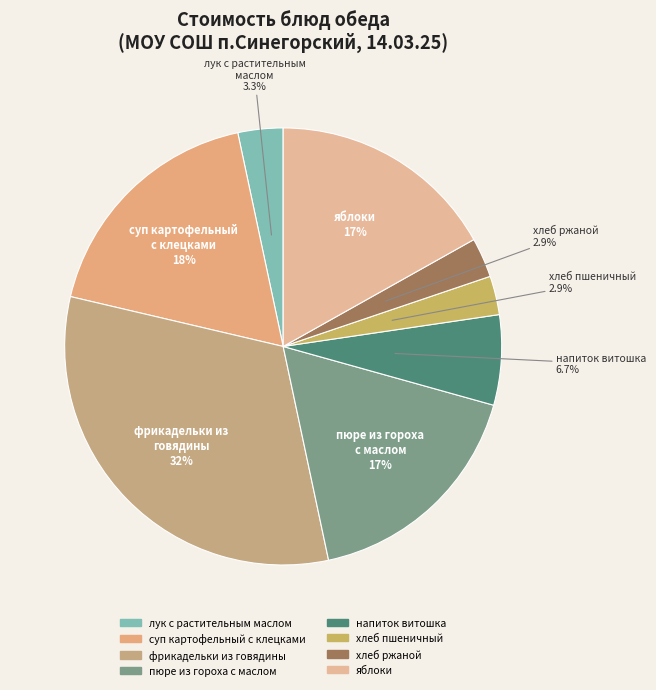

What is the ratio of the value at хлеб ржаной to the value at хлеб пшеничный?

1.0